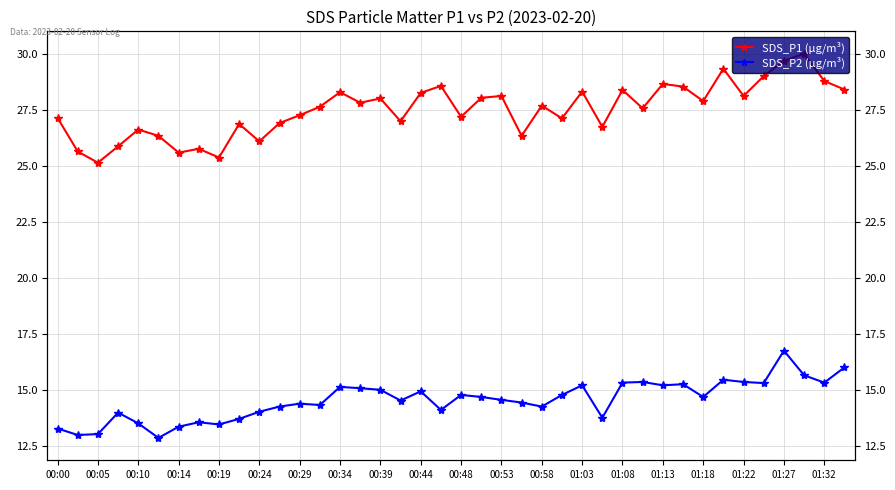

How many values in the SDS_P2 (µg/m³) series are below 14?

11